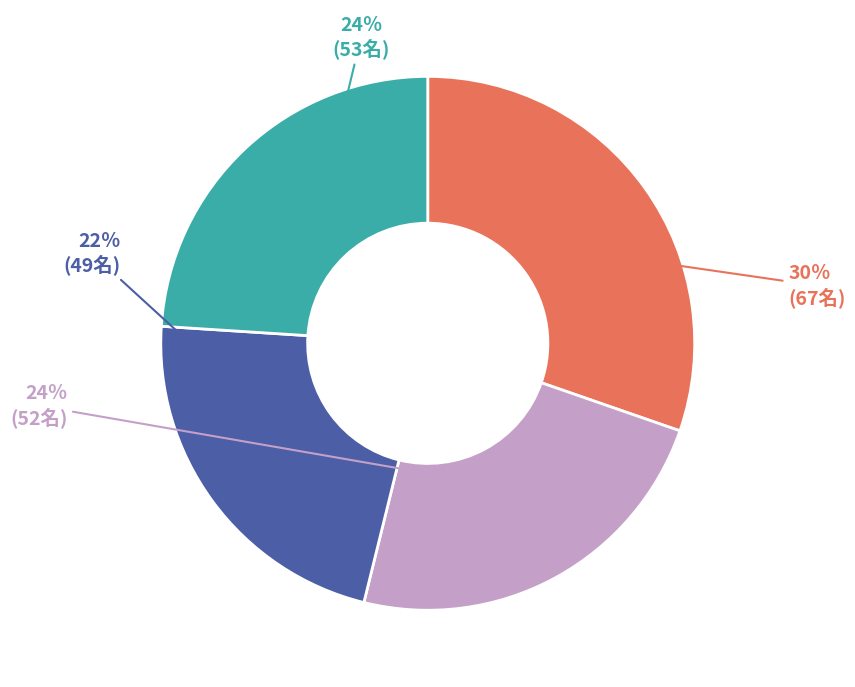

How many slices are in this pie chart?

4